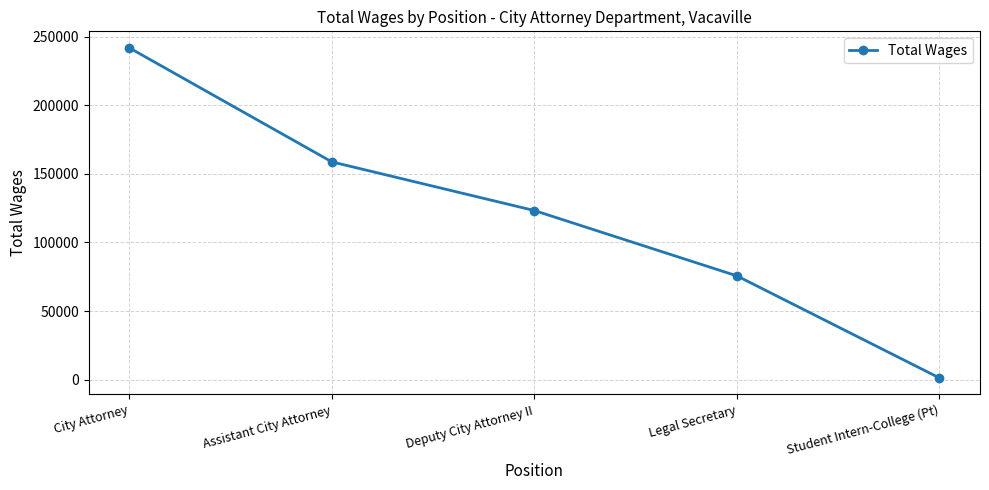

Rank the categories by value from lowest to highest.

Student Intern-College (Pt), Legal Secretary, Deputy City Attorney II, Assistant City Attorney, City Attorney